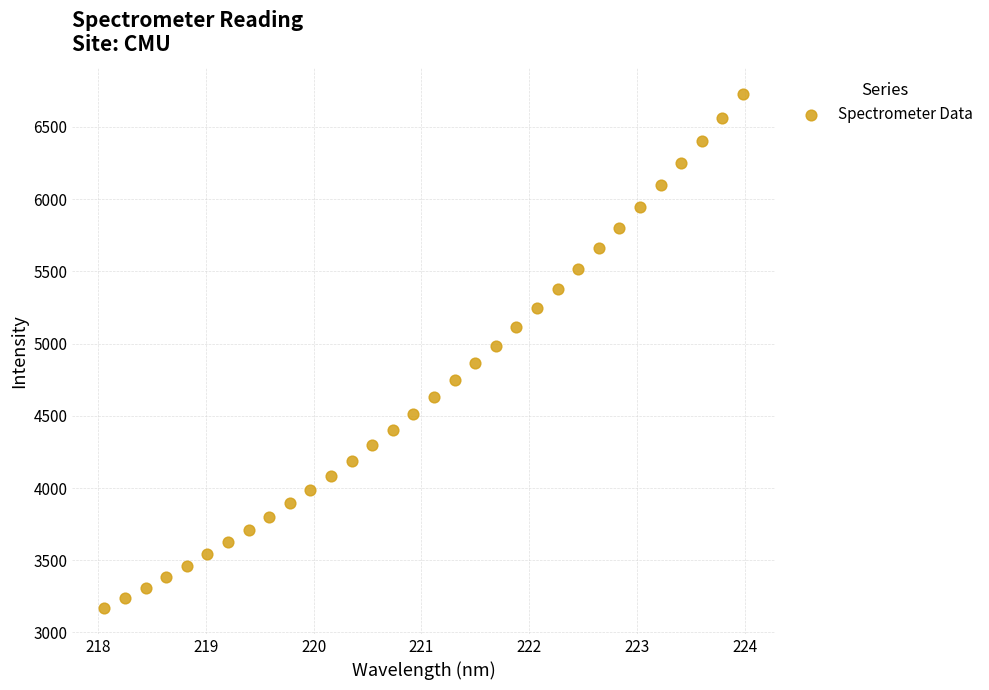

What is the range of Y values (max minus min)?

3561.5